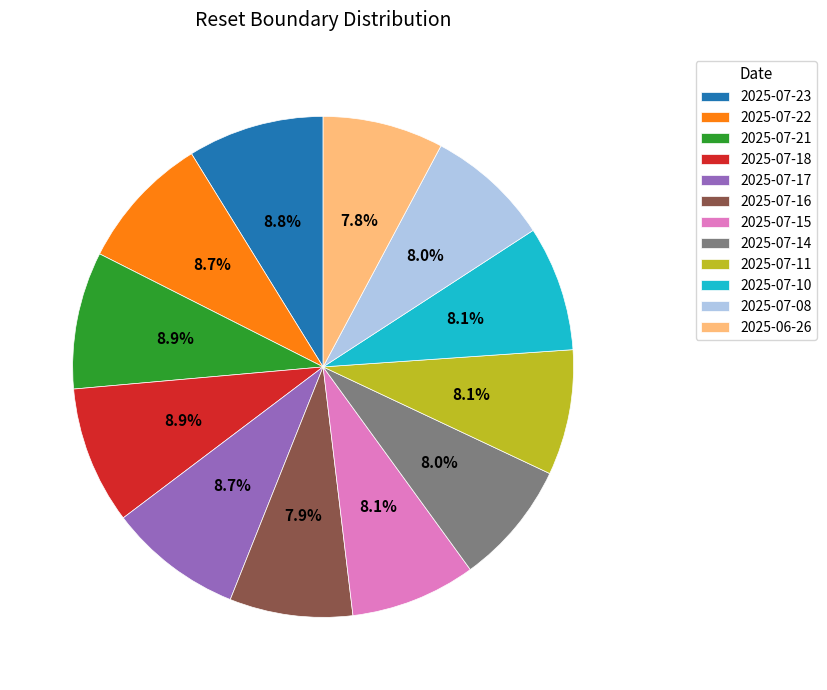

To the nearest percent, what portion does 2025-07-17 represent?

9%